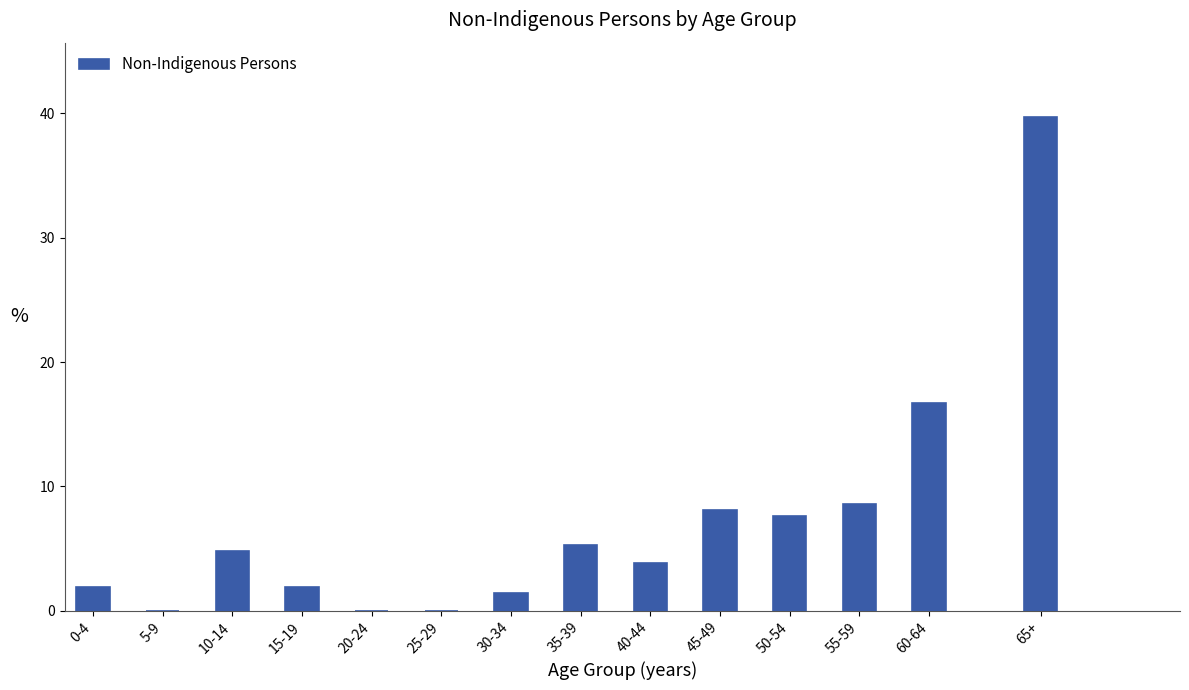

Reading left to right, what are all the values shown in this chart?

0-4=1.9	5-9=0.0	10-14=4.8	15-19=1.9	20-24=0.0	25-29=0.0	30-34=1.4	35-39=5.3	40-44=3.8	45-49=8.1	50-54=7.7	55-59=8.6	60-64=16.7	65+=39.7